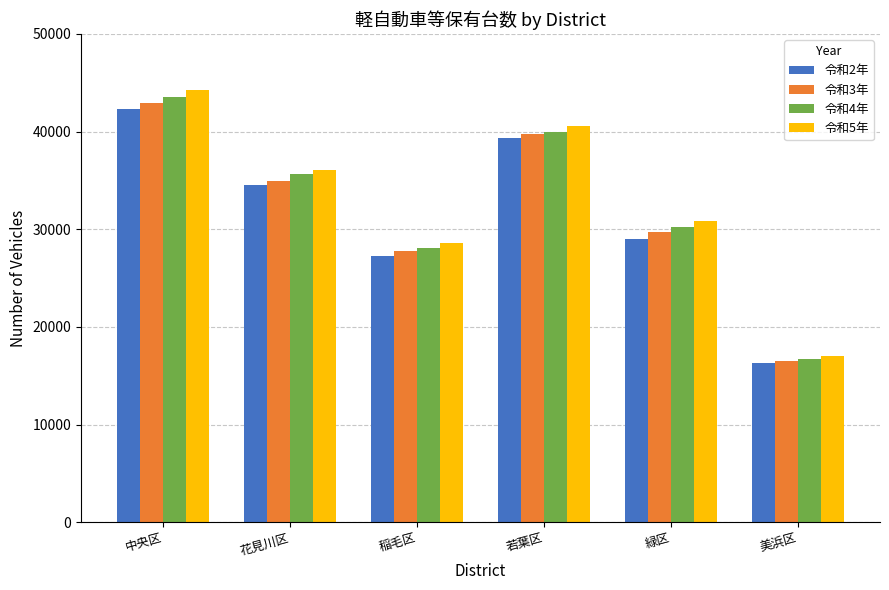

What is the average value of the 令和5年 series?

32868